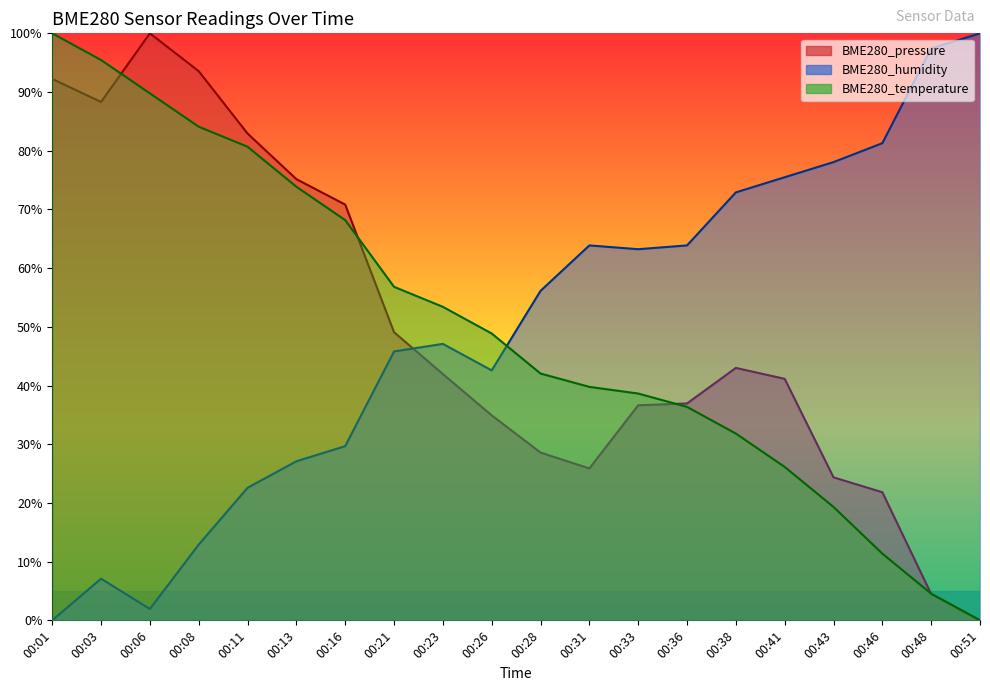

How many data points in BME280_pressure are less than 41?

9